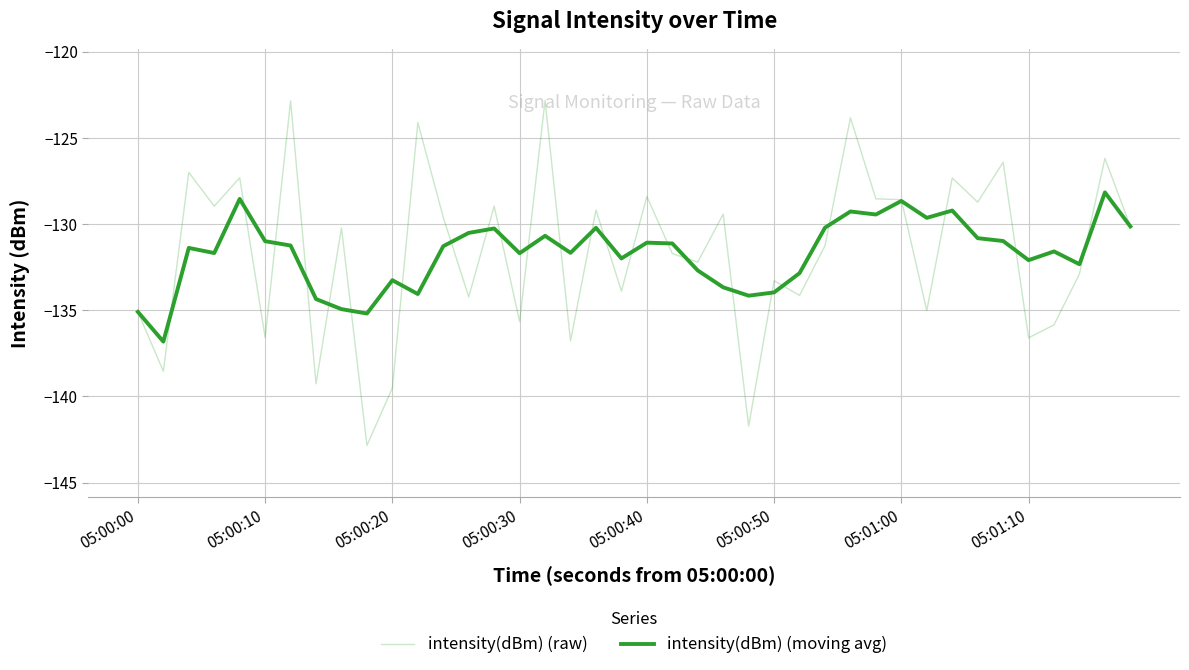

How many times do intensity(dBm) (moving avg) and intensity(dBm) (raw) cross each other?

25